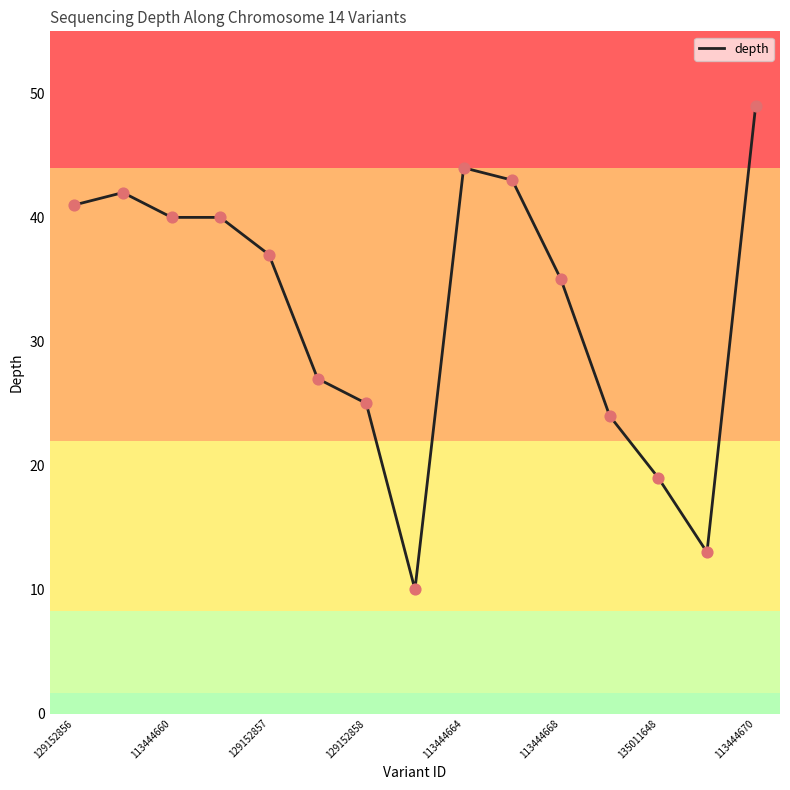

What is the difference between the maximum and minimum values?

39